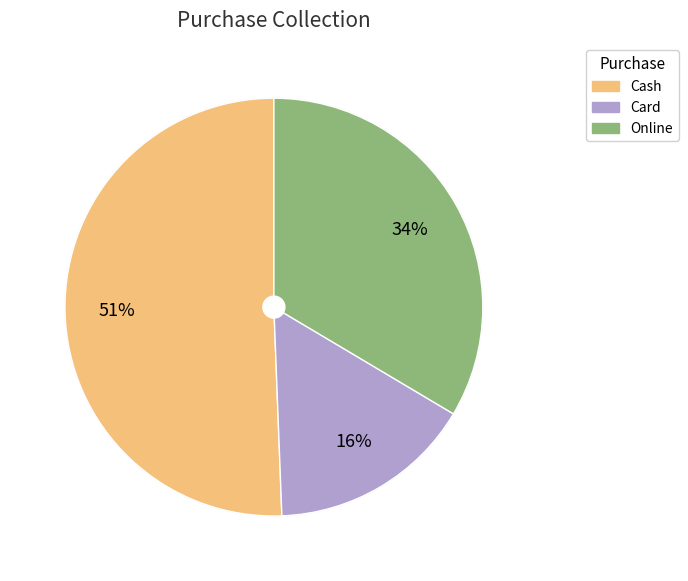

What is the total percentage of Card and Online?

49.4%